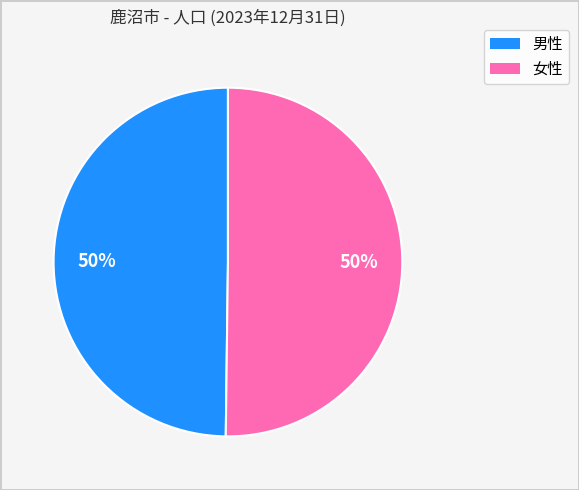

To the nearest percent, what is the difference between the largest and smallest slice percentages?

0%